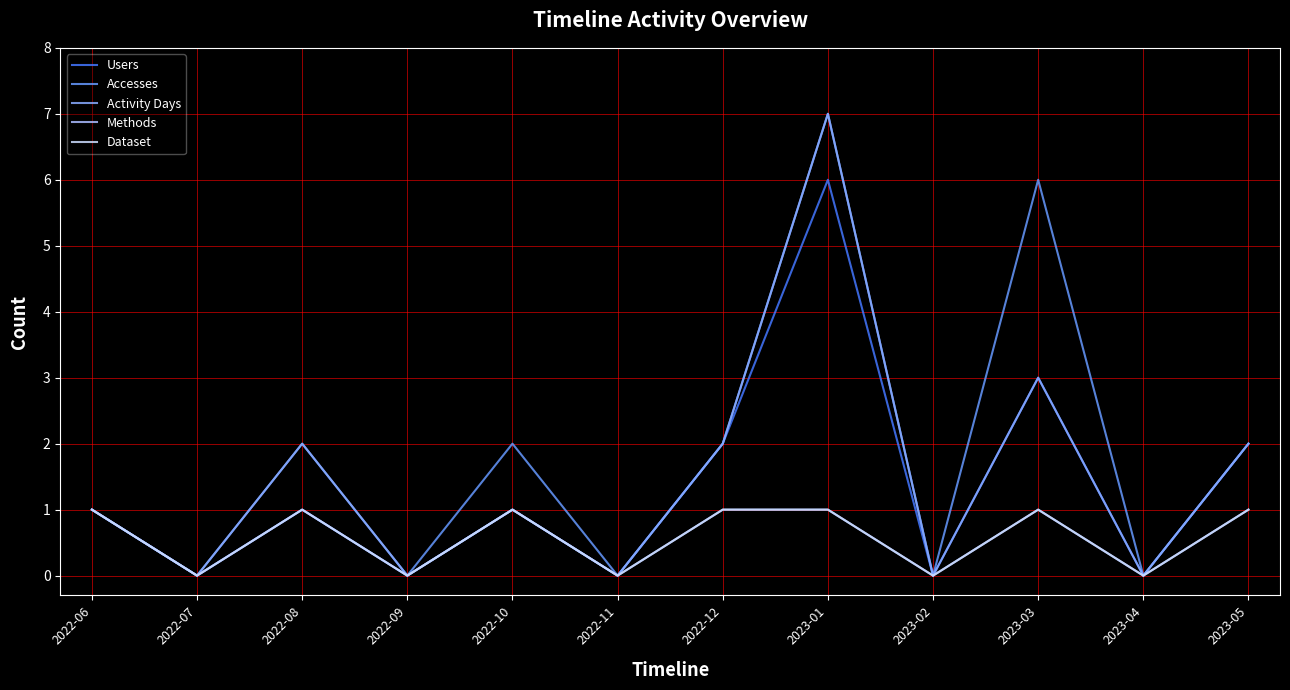

Reading left to right, transcribe all the data shown in this chart.

Users: 1	0	1	0	1	0	2	6	0	3	0	2
Accesses: 1	0	2	0	2	0	2	7	0	6	0	2
Activity Days: 1	0	2	0	1	0	2	7	0	3	0	2
Methods: 1	0	1	0	1	0	1	1	0	1	0	1
Dataset: 1	0	1	0	1	0	1	1	0	1	0	1